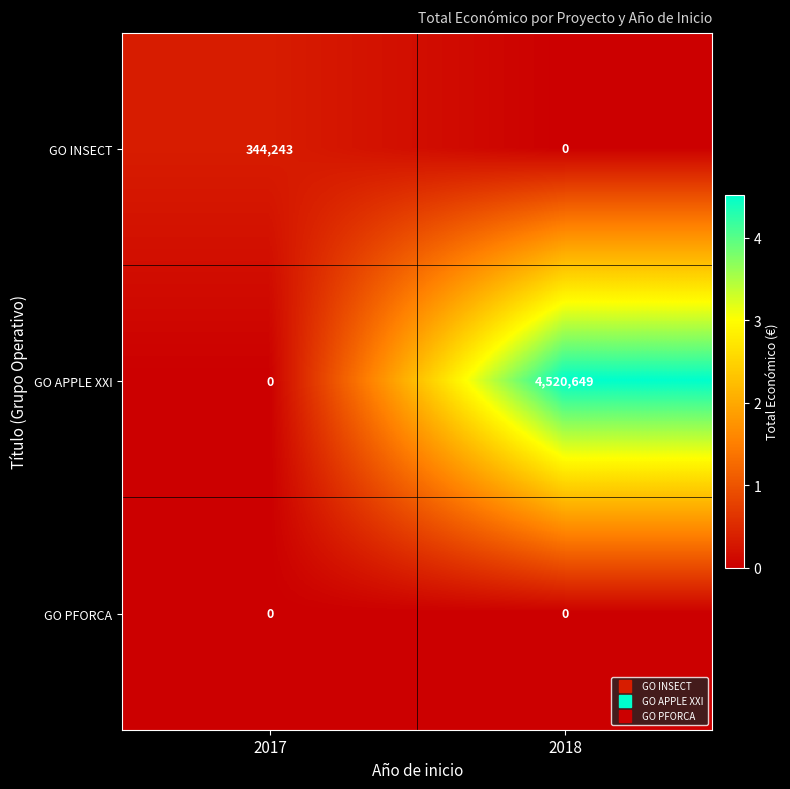

Reading left to right, list all the values displayed in this chart.

GO INSECT: 344243	0
GO APPLE XXI: 0	4520649
GO PFORCA: 0	0